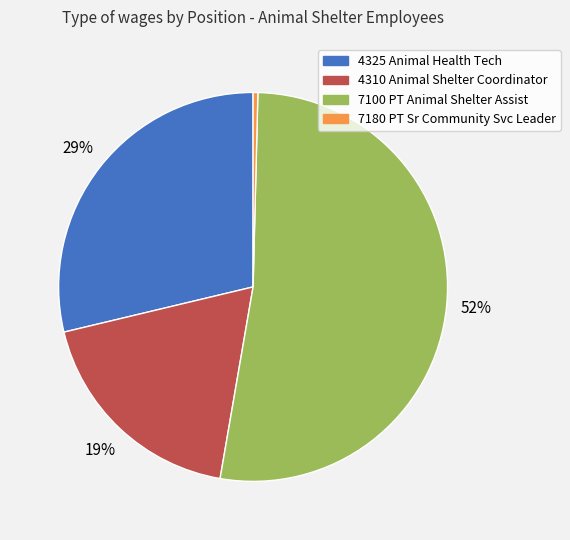

To the nearest percent, what is the difference between the largest and smallest slice percentages?

52%